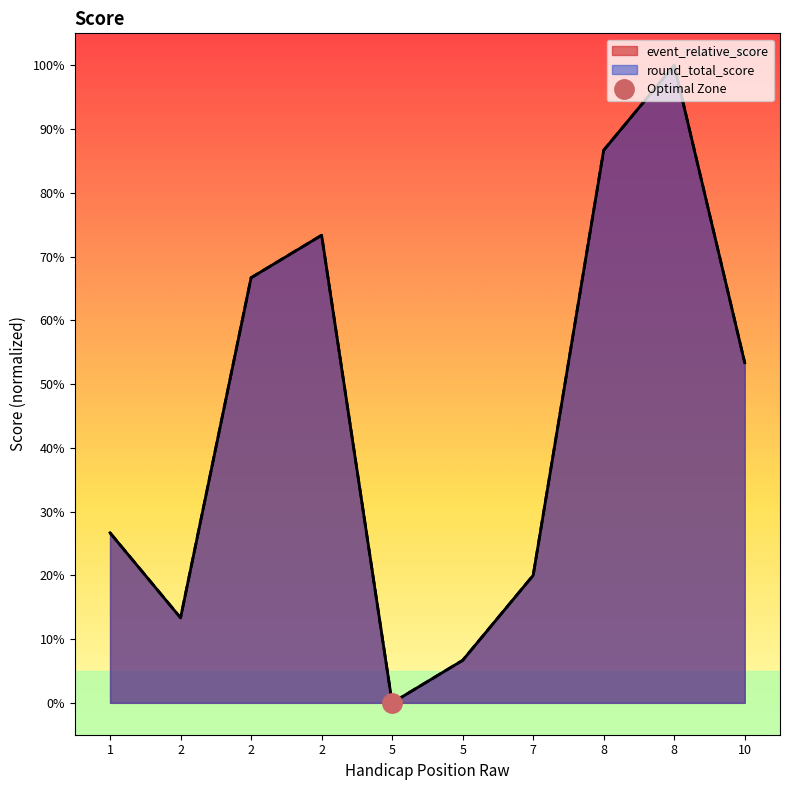

What value does the event_relative_score series have at 2?

73.3